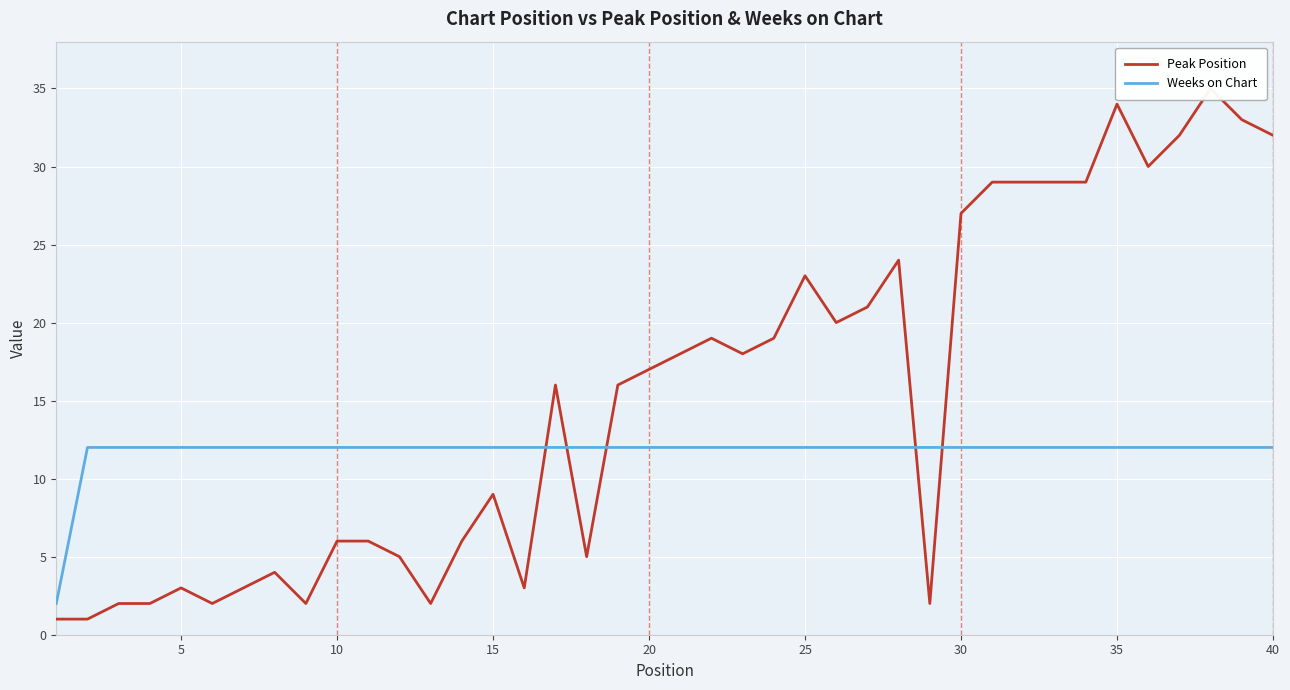

How many interior local valleys does the Peak Position series have?

9